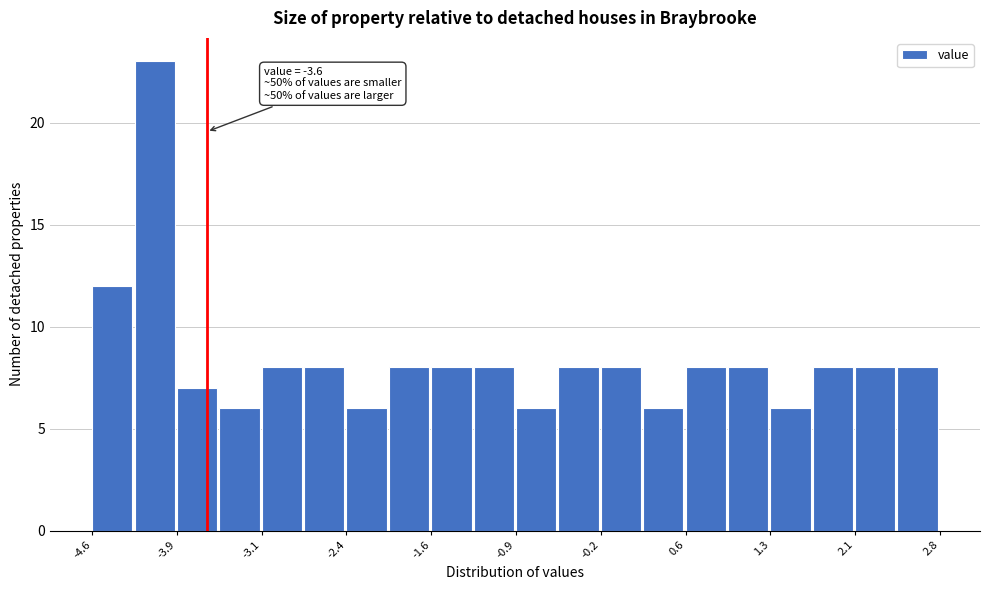

Around what value on the x-axis is the tallest bar? Give the approximate position of its centre, as read against the axis.

-4.1